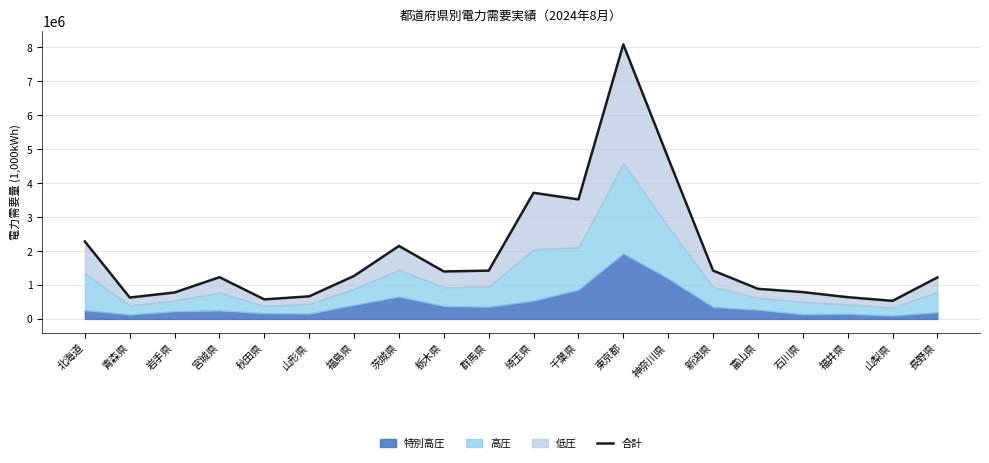

At which label is the value closest to 4311930?

神奈川県